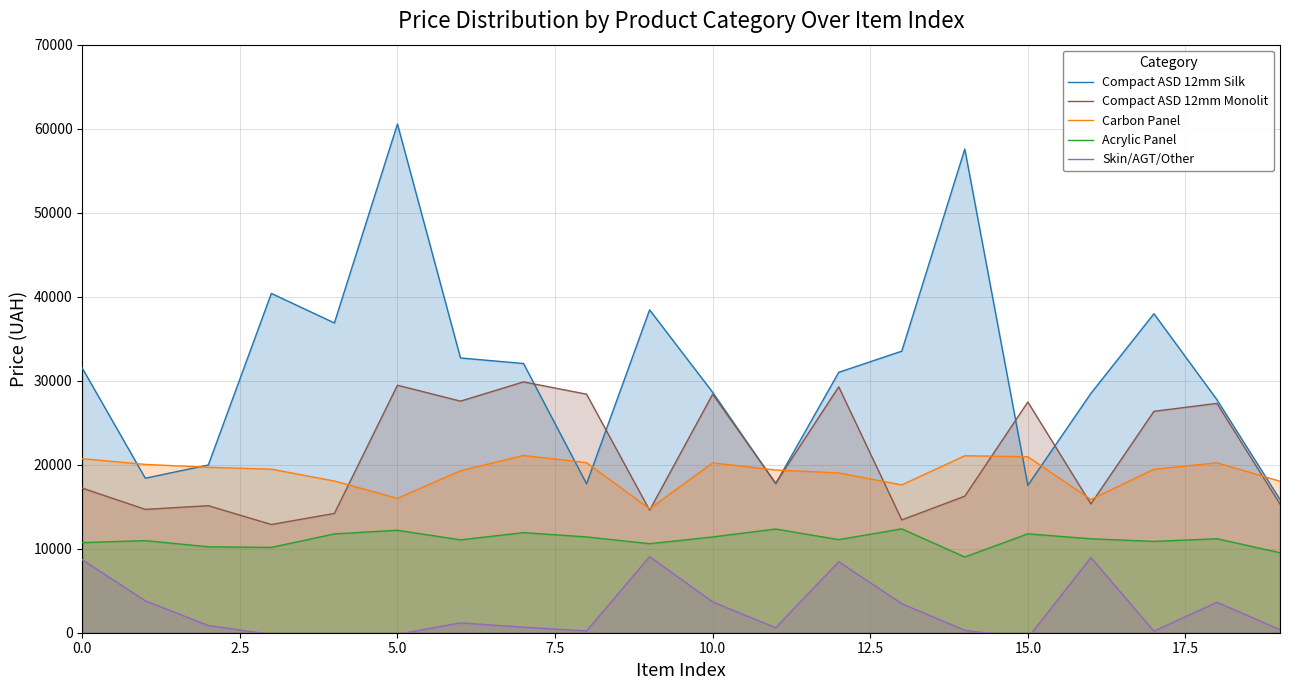

How many lines are shown in the chart?

5